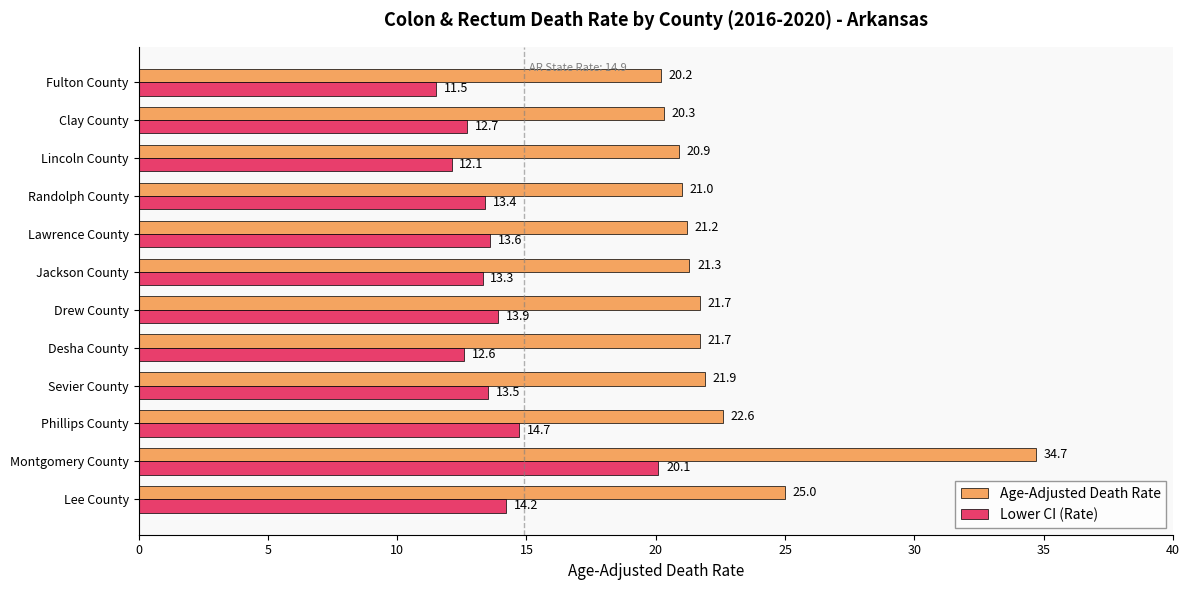

Is it true that Age-Adjusted Death Rate equals 22.6 at Phillips County?

True